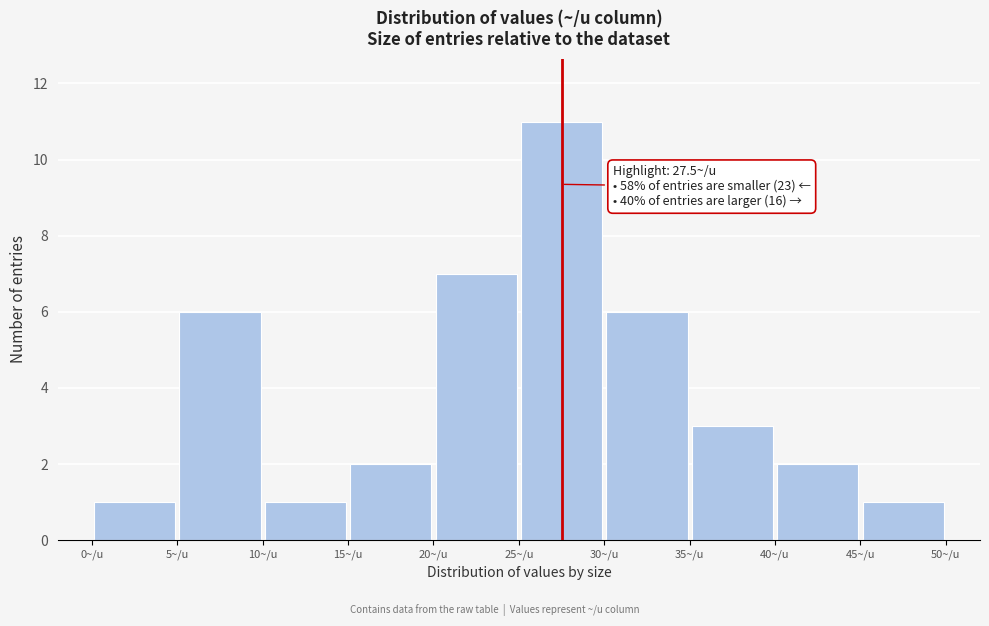

Which range on the x-axis has the tallest bar?

25 to 30